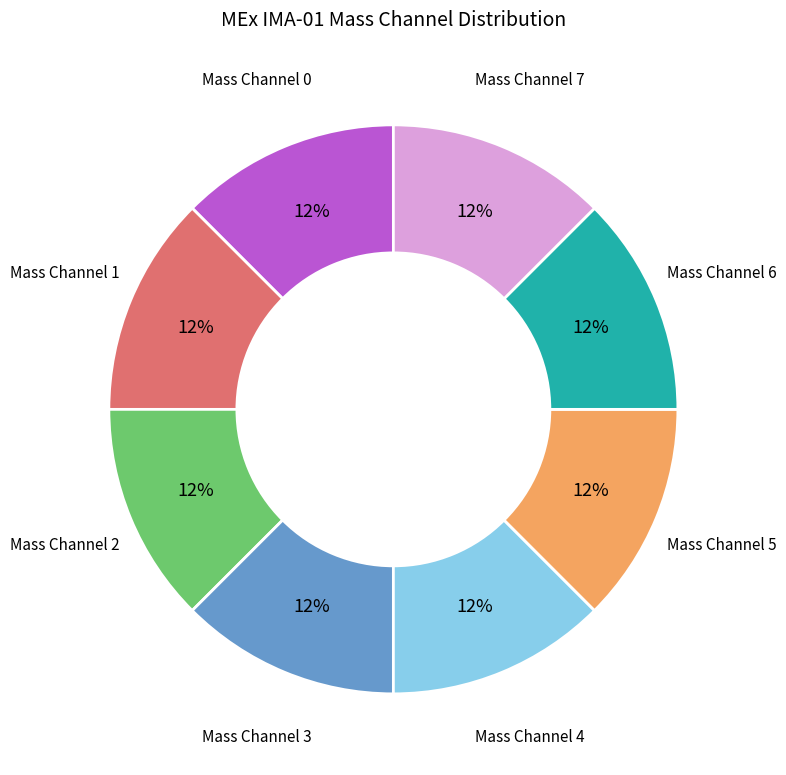

Is there a majority slice in this chart?

No